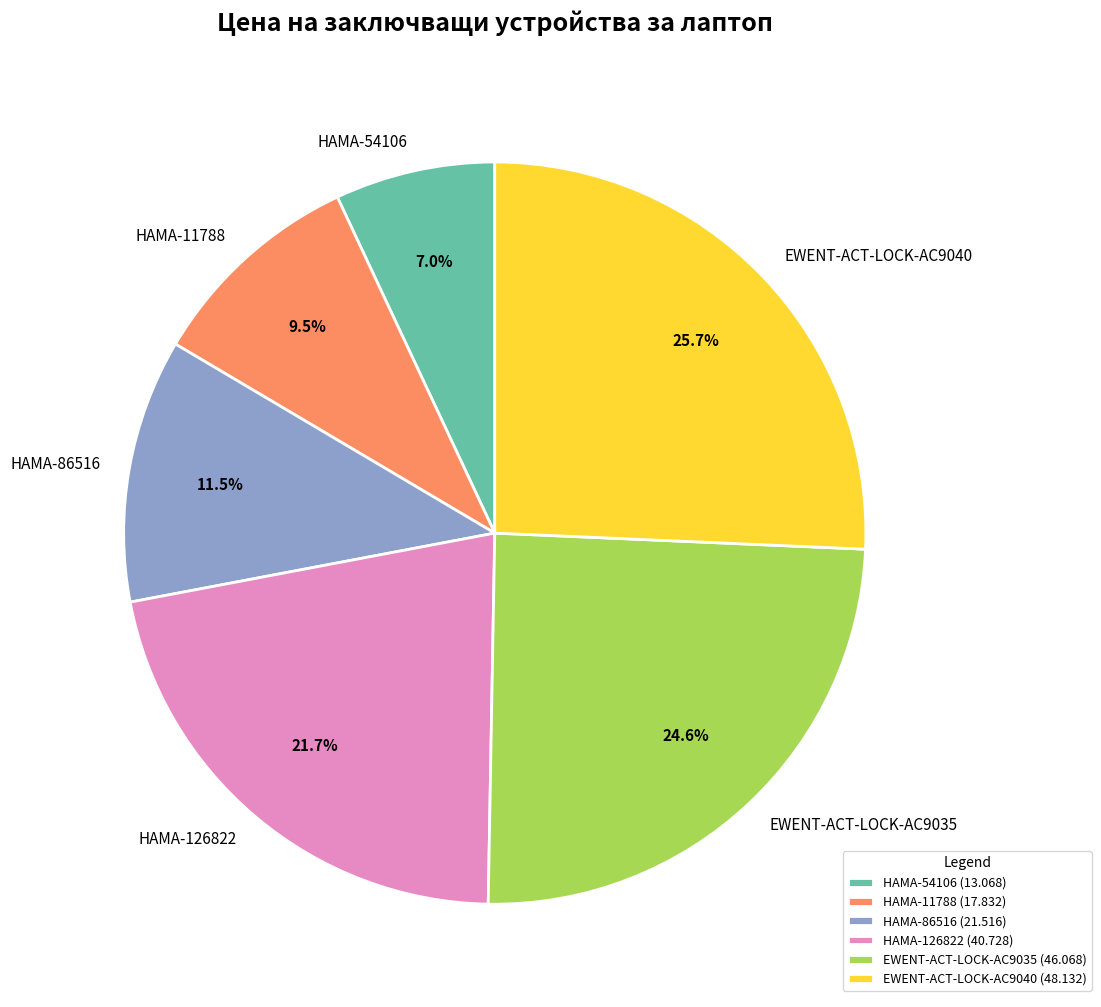

True or false: EWENT-ACT-LOCK-AC9035 accounts for 35% of the total.

False